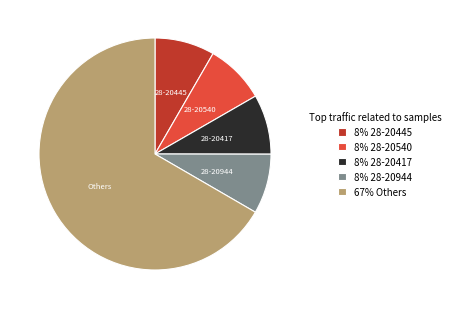

Is it true that 28-20445 is 1% of the pie?

False